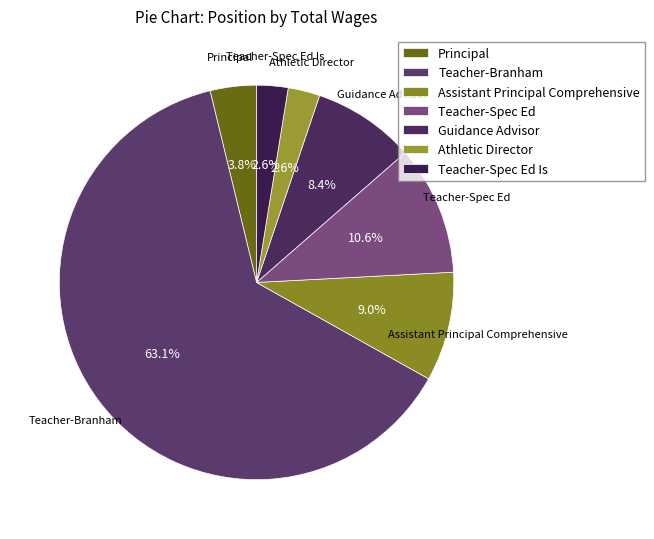

Which has a higher value, Athletic Director or Guidance Advisor?

Guidance Advisor